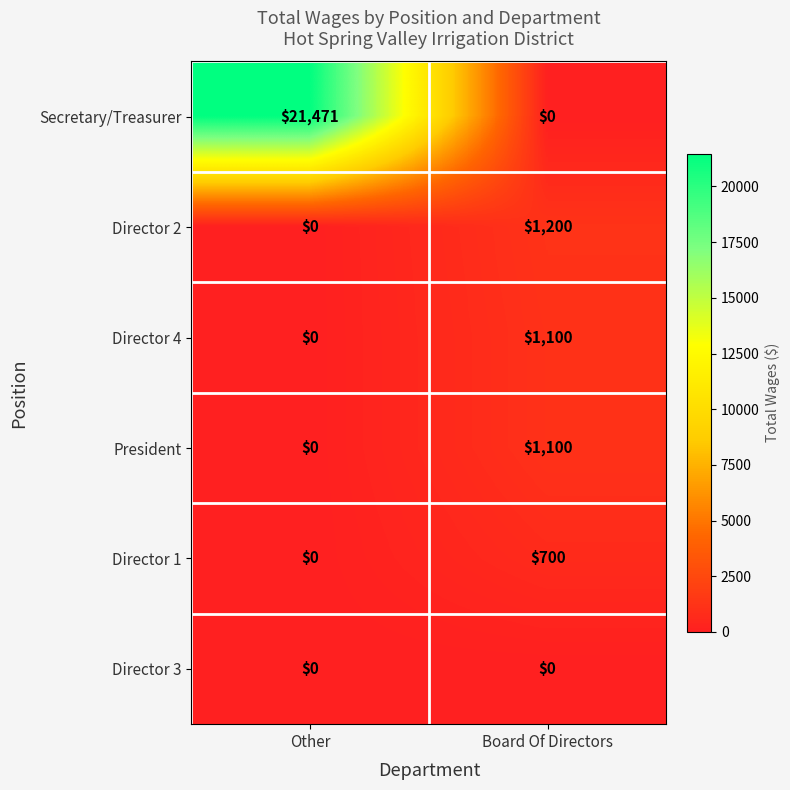

The President series shows -677 at Other. True or false?

False